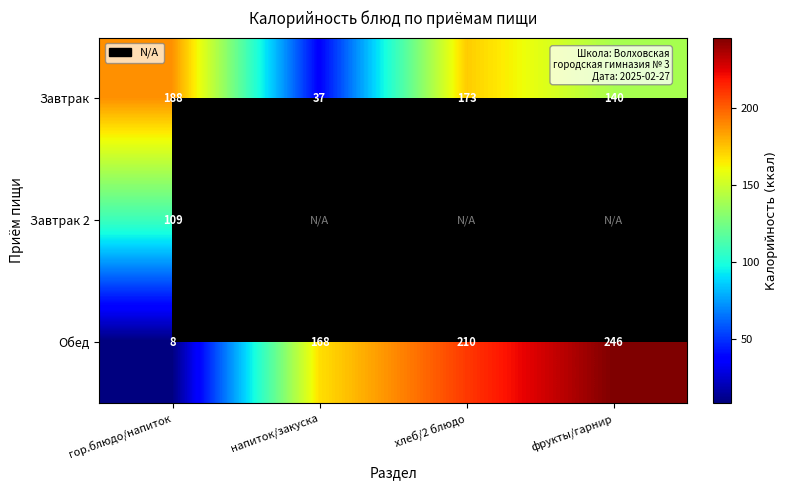

What is the spread (max minus min) of values at напиток/закуска?

131.0